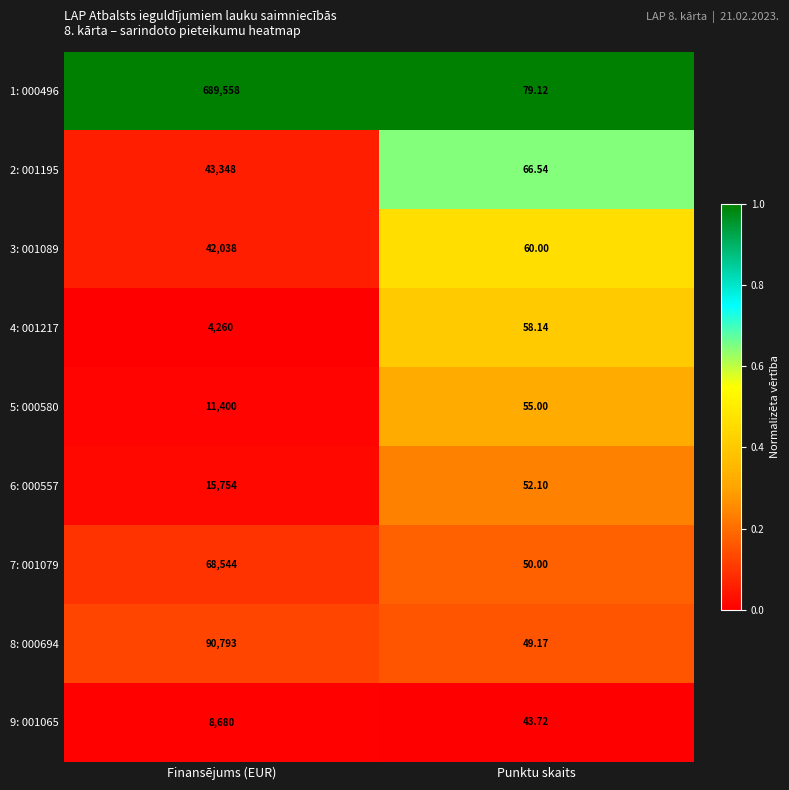

Rank the categories by 6: 000557 value from lowest to highest.

Punktu skaits, Finansējums (EUR)